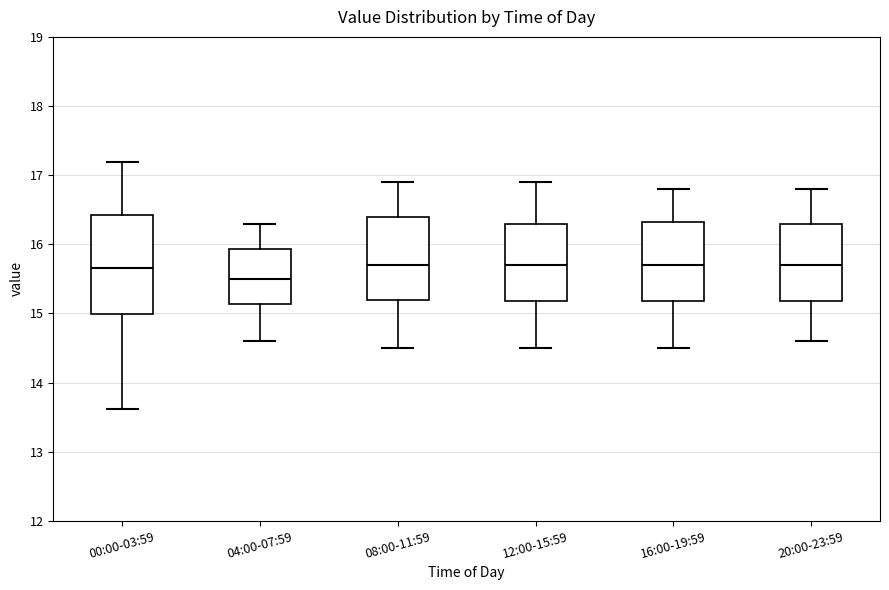

Reading left to right, transcribe this box plot: for each box, give where its median line is, the range the box spans, and where its two whiskers end, as read against the y-axis. The values are not printed on the chart, so give them approximately, as read against the axis.

00:00-03:59: median 15.7, box 15.0 to 16.4, whiskers 13.6 to 17.2
04:00-07:59: median 15.5, box 15.1 to 15.9, whiskers 14.6 to 16.3
08:00-11:59: median 15.7, box 15.2 to 16.4, whiskers 14.5 to 16.9
12:00-15:59: median 15.7, box 15.2 to 16.3, whiskers 14.5 to 16.9
16:00-19:59: median 15.7, box 15.2 to 16.3, whiskers 14.5 to 16.8
20:00-23:59: median 15.7, box 15.2 to 16.3, whiskers 14.6 to 16.8